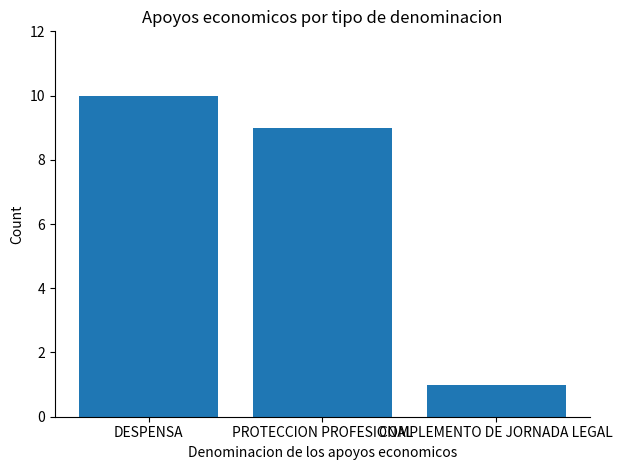

True or false: the data shows 9 at PROTECCION PROFESIONAL.

True